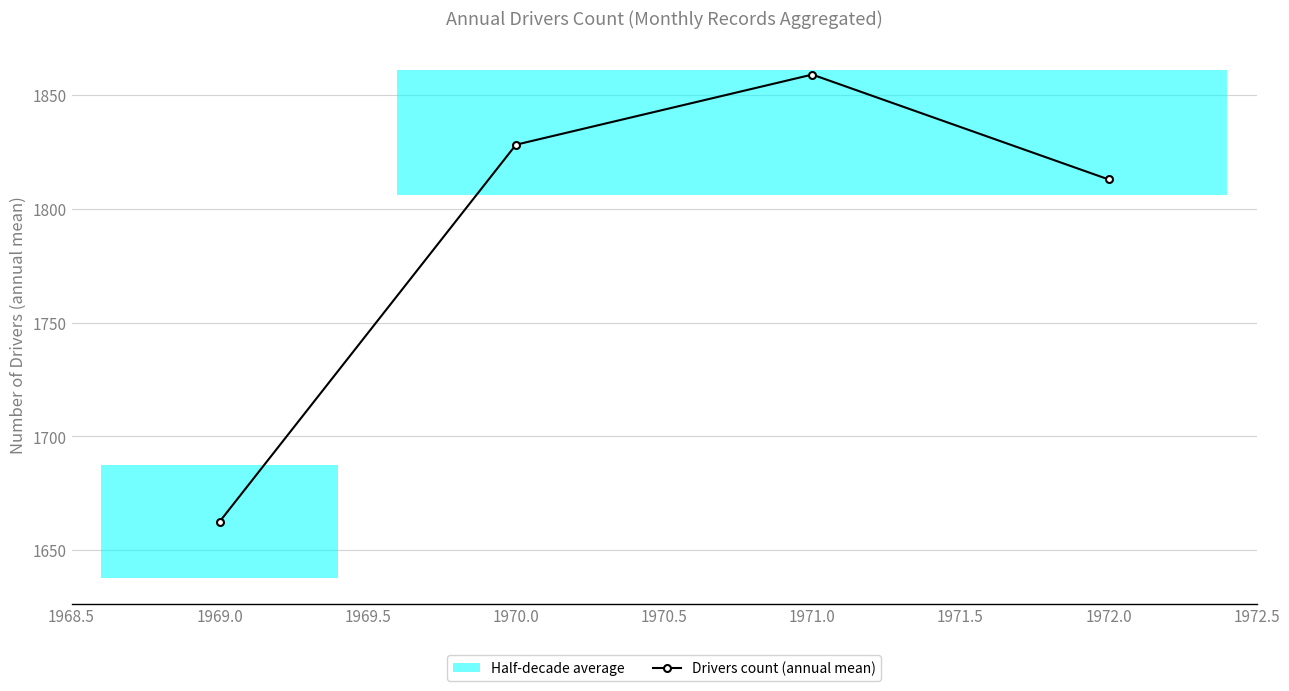

What is the value of the 3rd point from the left?

1859.1